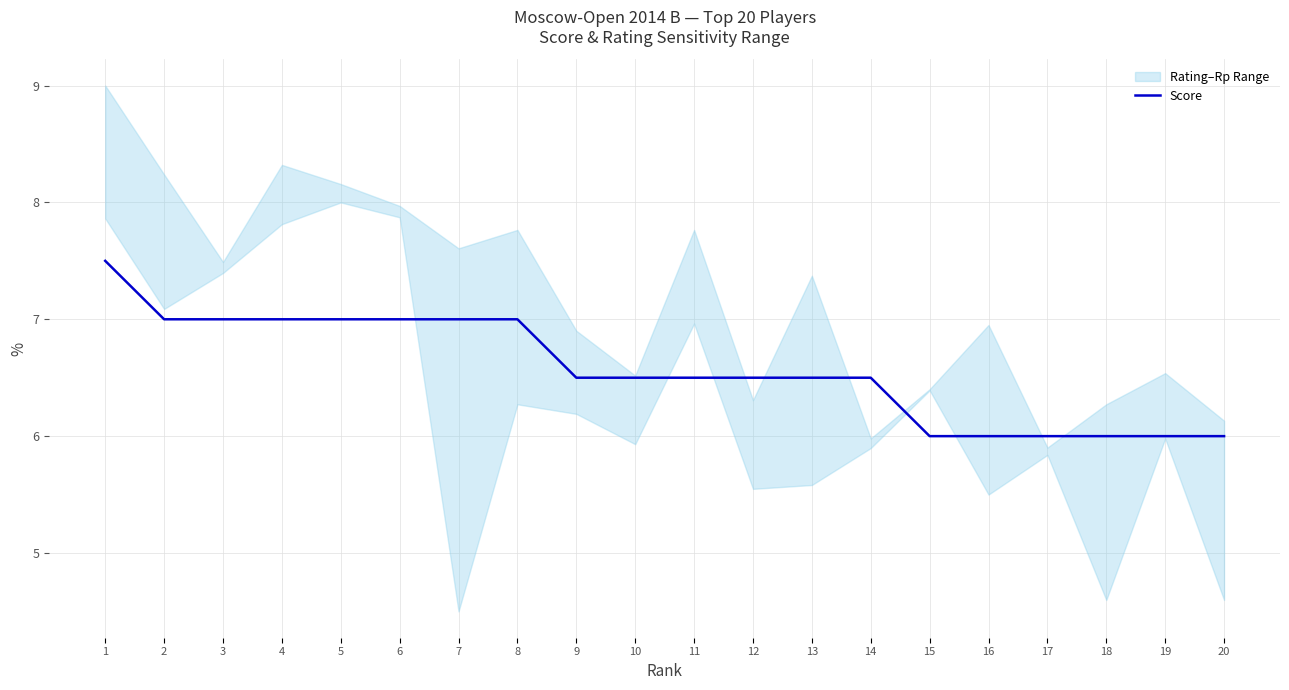

True or false: the data has more than 0 interior local peaks.

False